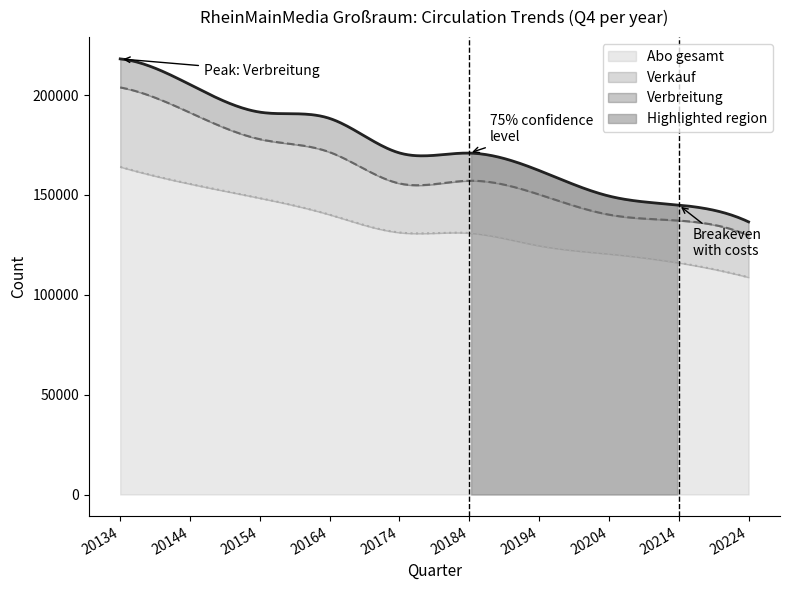

Rank the series at 20194 from highest to lowest value.

Verbreitung, Verkauf, Abo gesamt